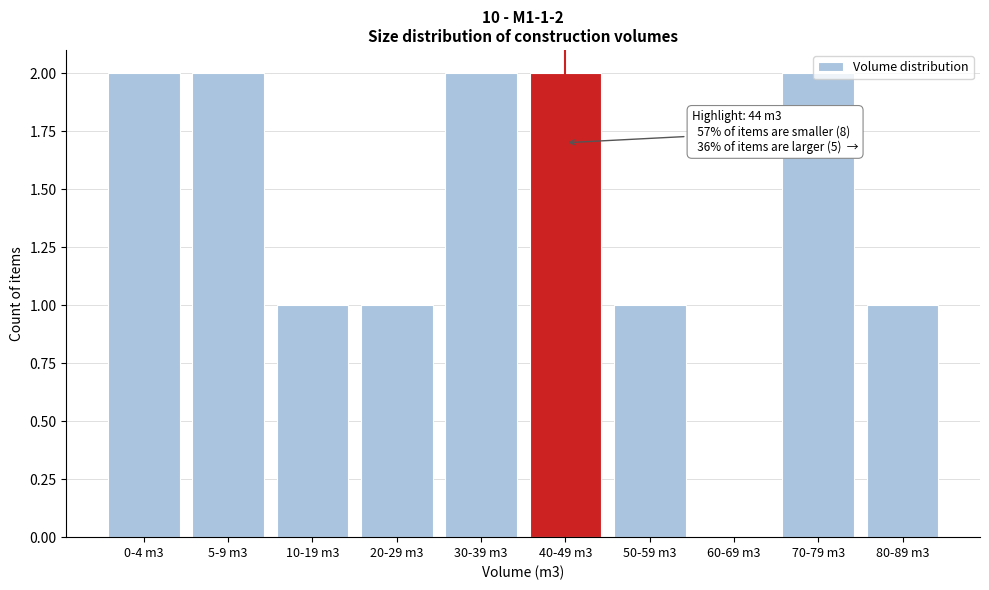

Which has a higher value, 50-59 m3 or 70-79 m3?

70-79 m3